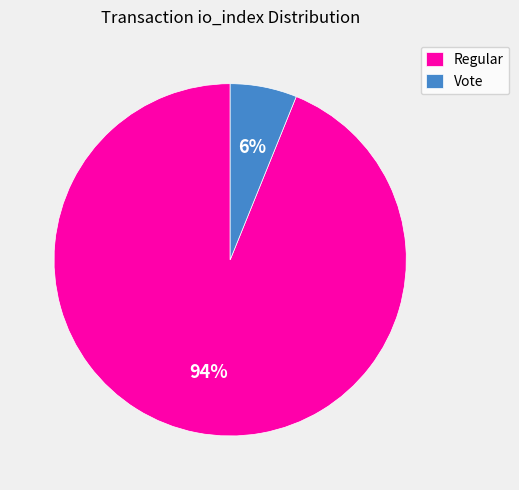

The Vote slice represents 20% of the pie. True or false?

False